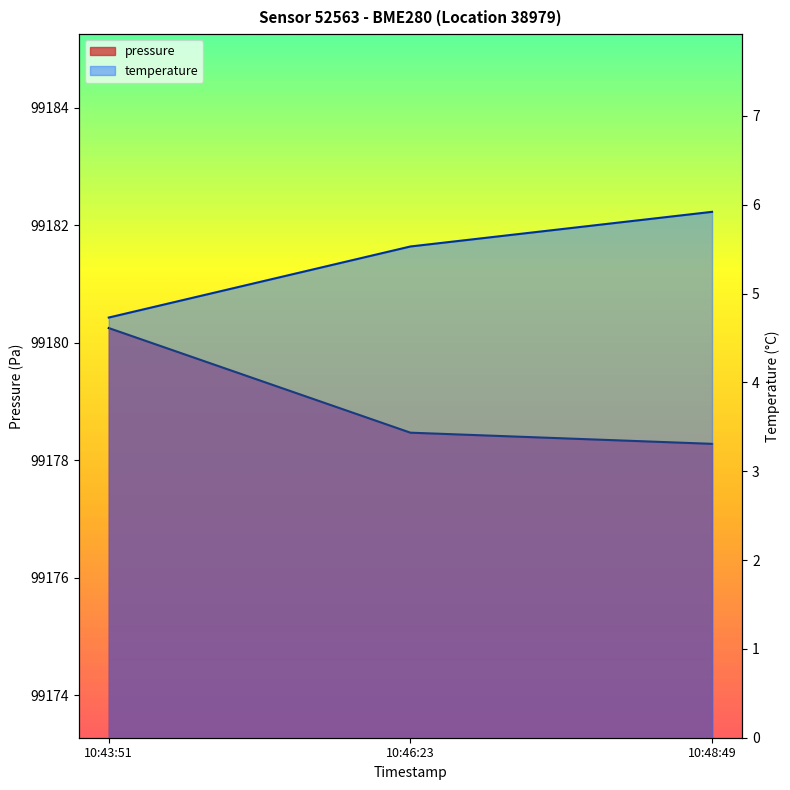

What is the label of the 1st point from the left?

10:43:51